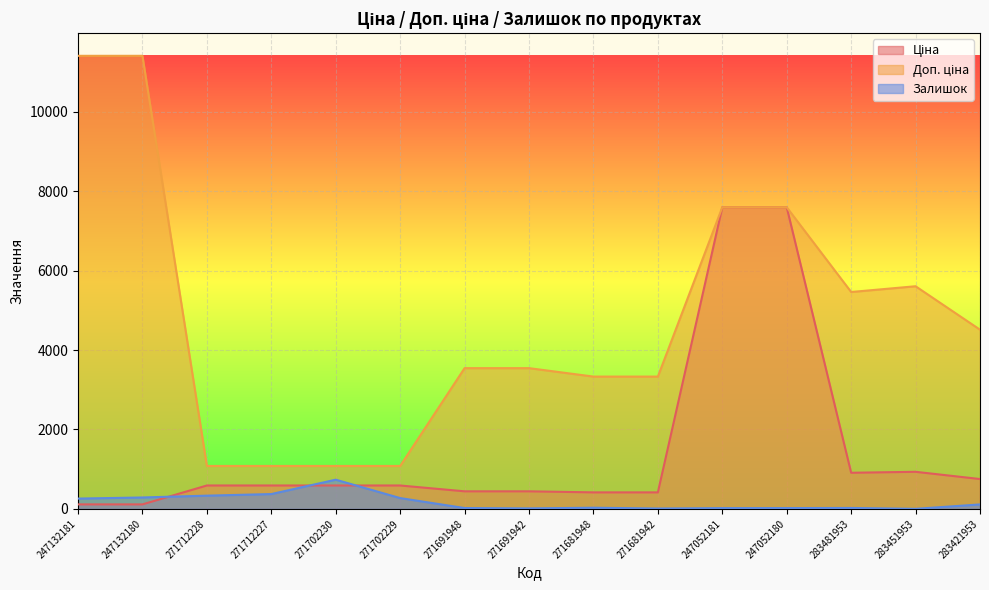

What position from the left is 283451953?

14